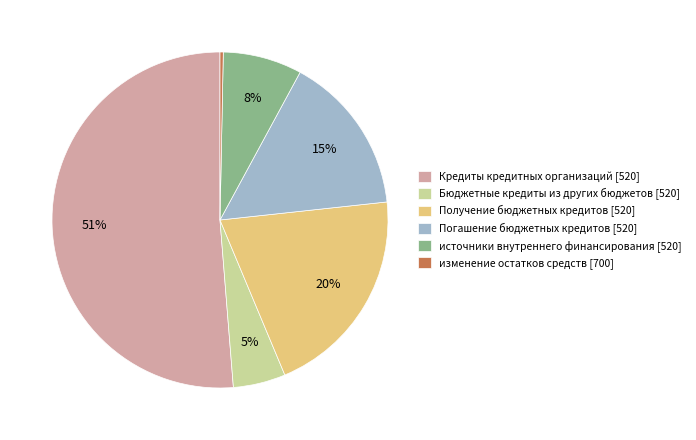

Is there a majority slice in this chart?

Yes